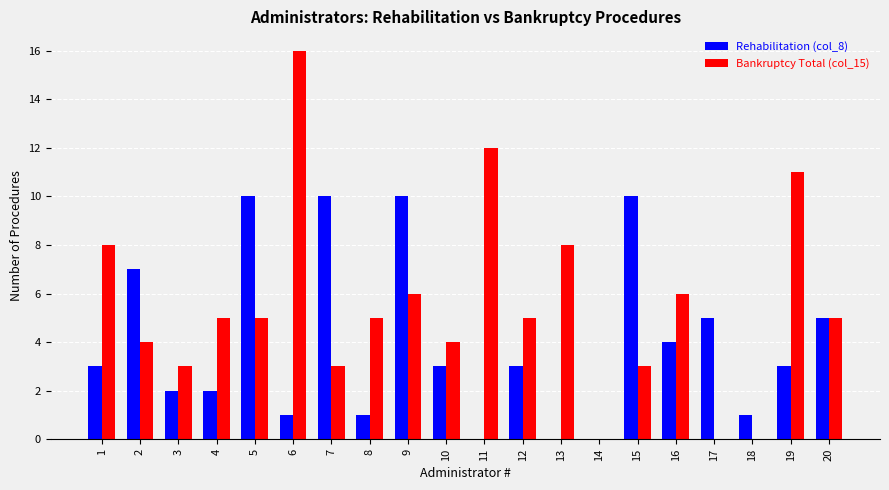

What is the maximum value for Bankruptcy Total (col_15)?

16